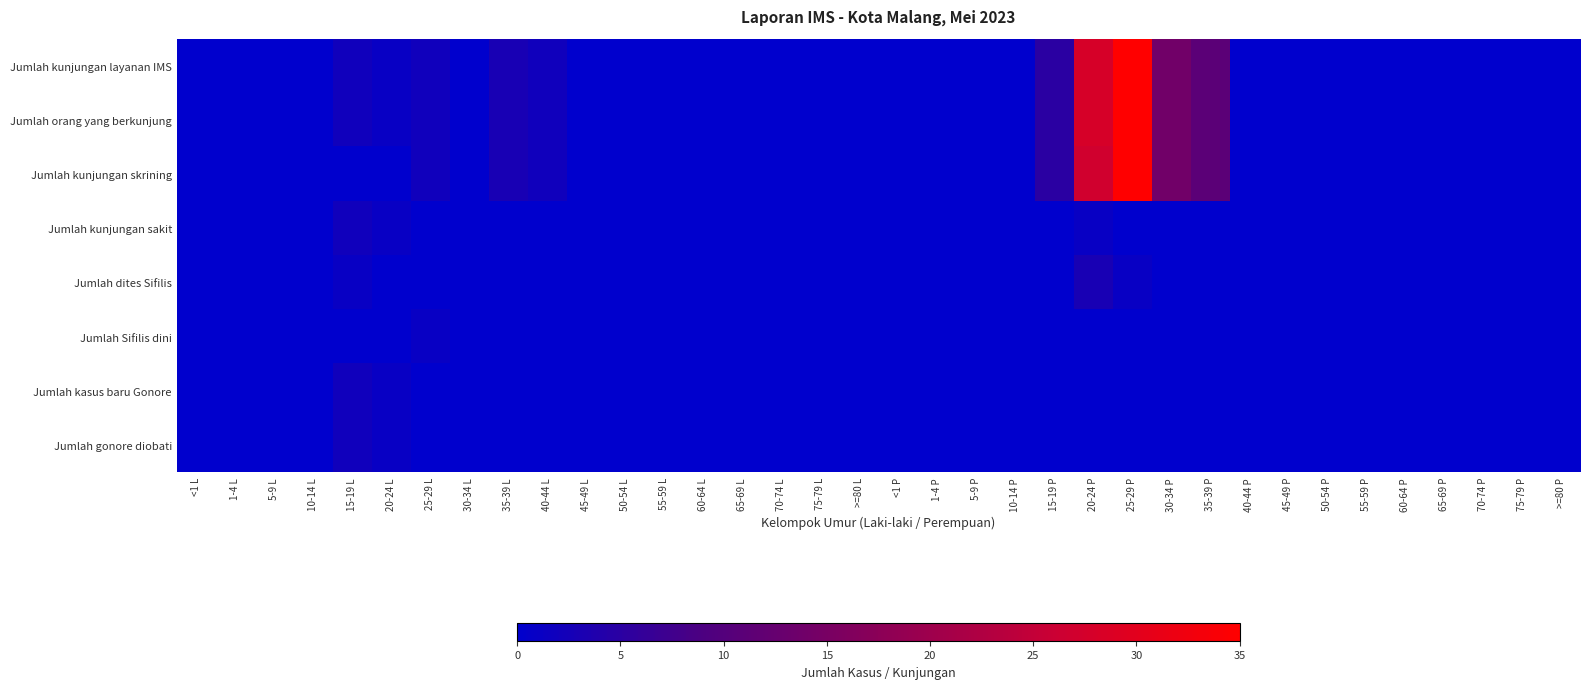

Which has a higher value, 60-64 P or 1-4 L?

60-64 P